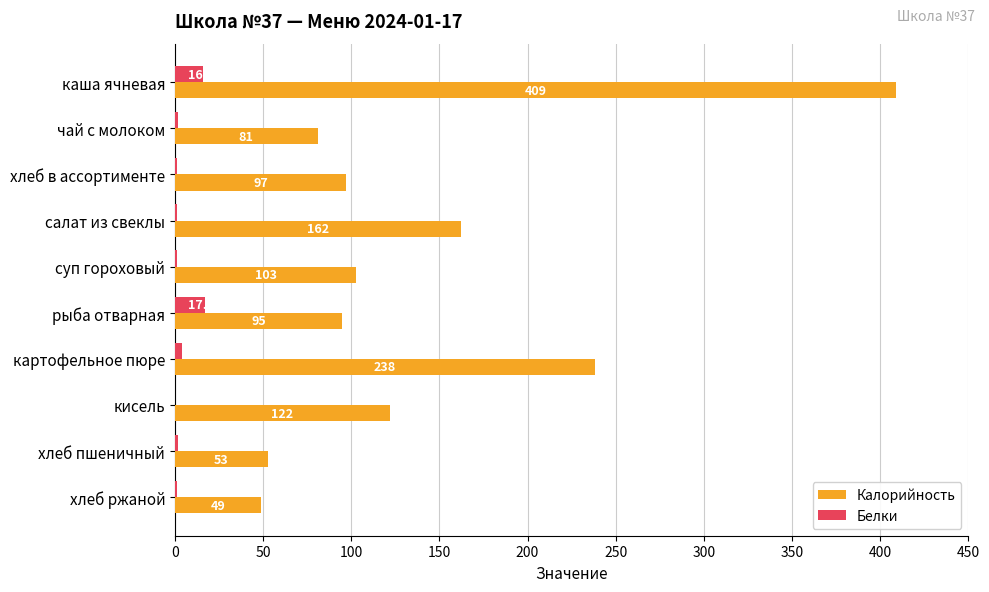

Is it true that Белки equals 1.0 at салат из свеклы?

True